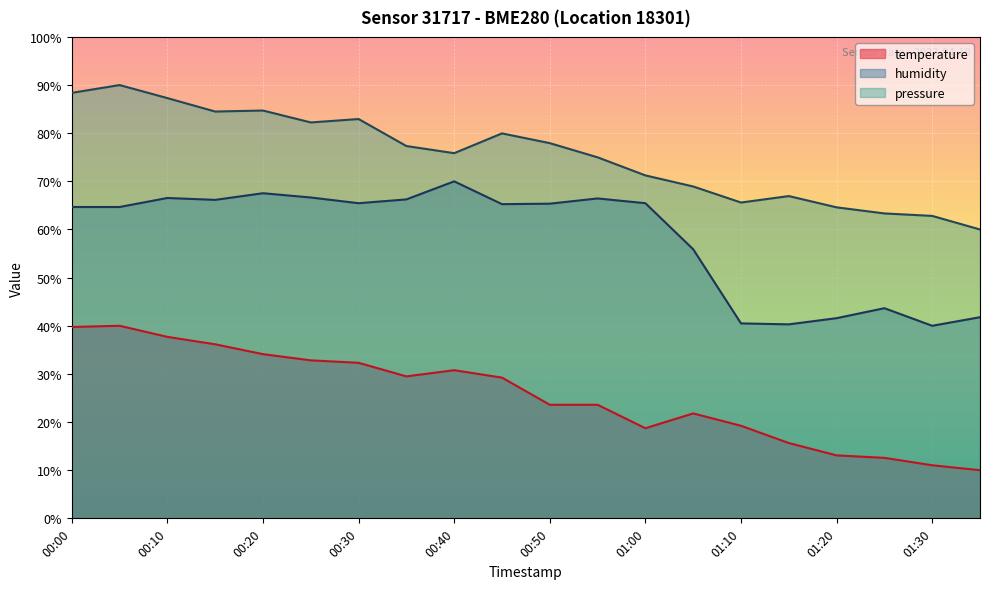

What are all the series names shown in the legend?

temperature, humidity, pressure